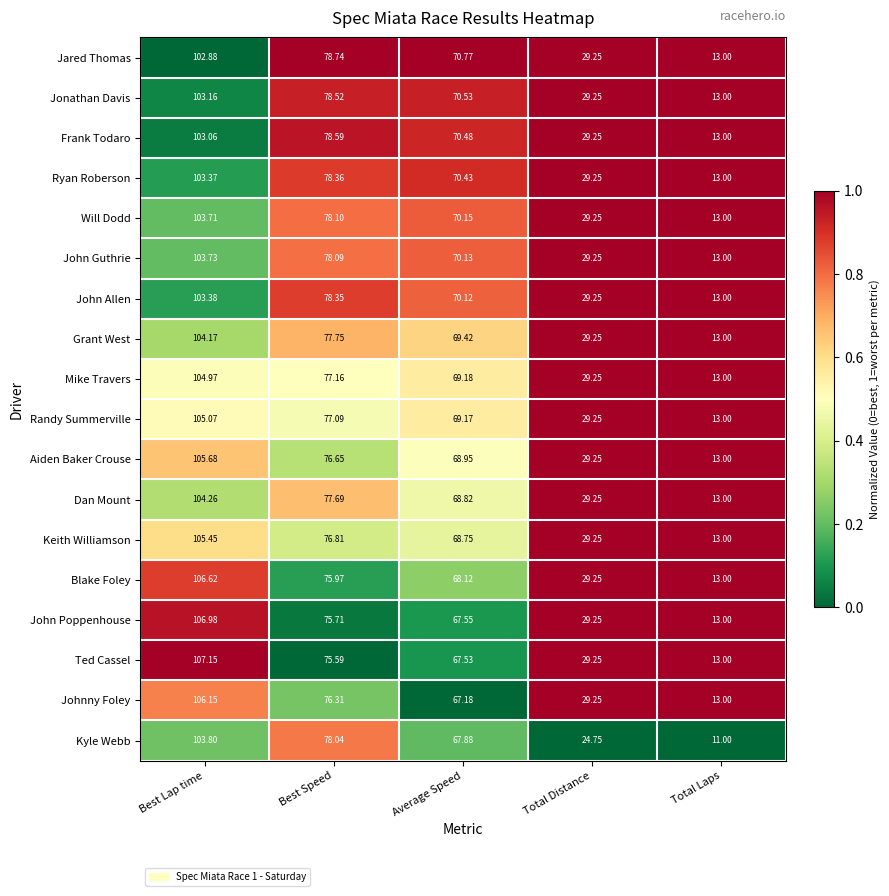

List the labels in order of Dan Mount value, largest first.

Best Lap time, Best Speed, Average Speed, Total Distance, Total Laps